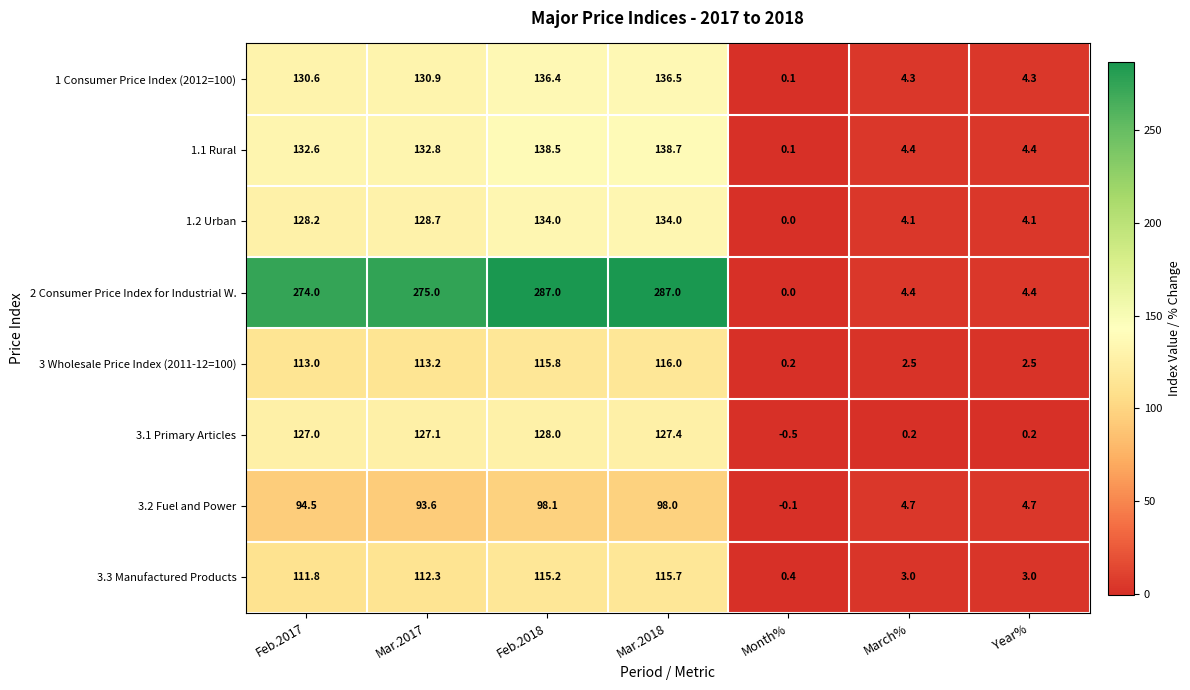

What is the maximum value for 1.2 Urban?

134.0